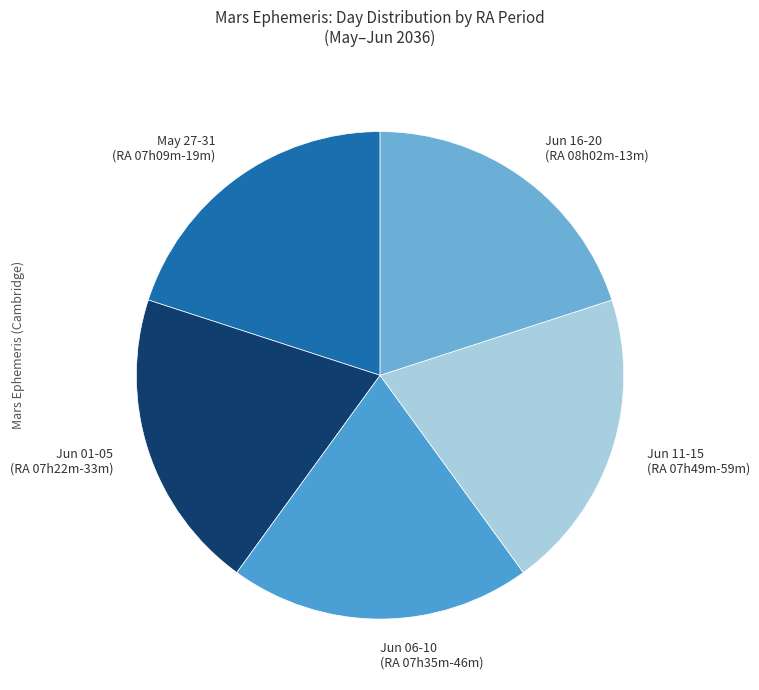

Is there any slice that represents more than half of the pie?

No